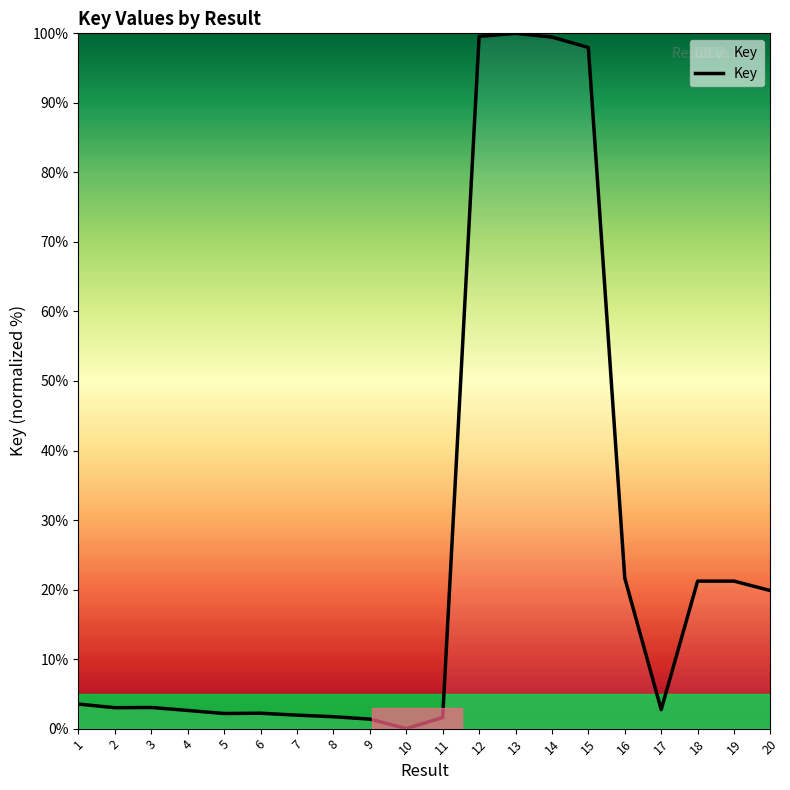

Is this an area chart (filled region under the line)?

No